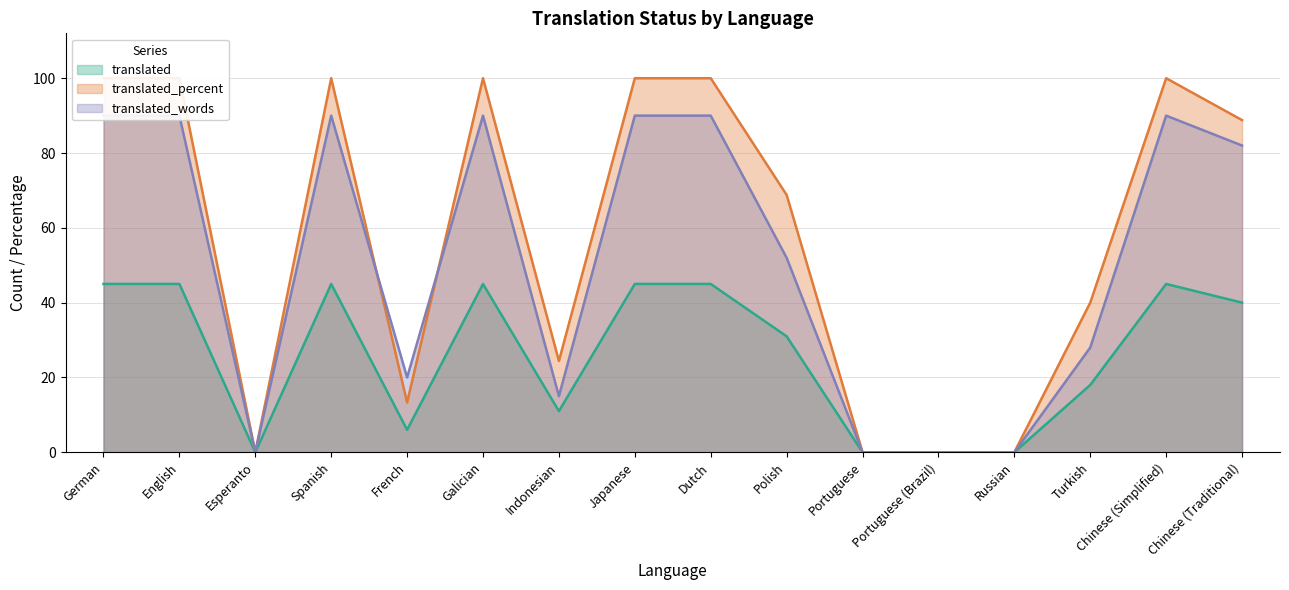

Reading right to left, transcribe all the data shown in this chart.

translated: 40.0	45.0	18.0	0.0	0.0	0.0	31.0	45.0	45.0	11.0	45.0	6.0	45.0	0.0	45.0	45.0
translated_percent: 88.8	100.0	40.0	0.0	0.0	0.0	68.8	100.0	100.0	24.4	100.0	13.3	100.0	0.0	100.0	100.0
translated_words: 82.0	90.0	28.0	0.0	0.0	0.0	52.0	90.0	90.0	15.0	90.0	20.0	90.0	0.0	90.0	90.0